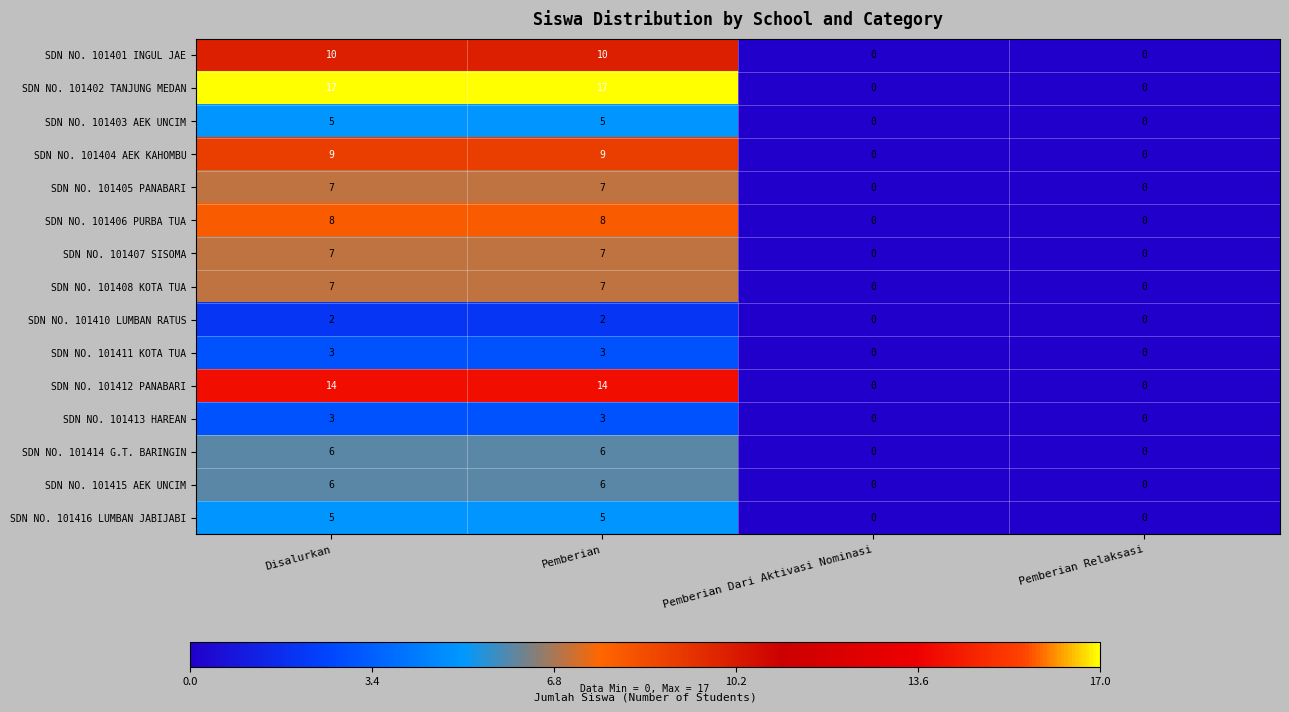

Count the SDN NO. 101412 PANABARI values in the range 0 to 14.

4